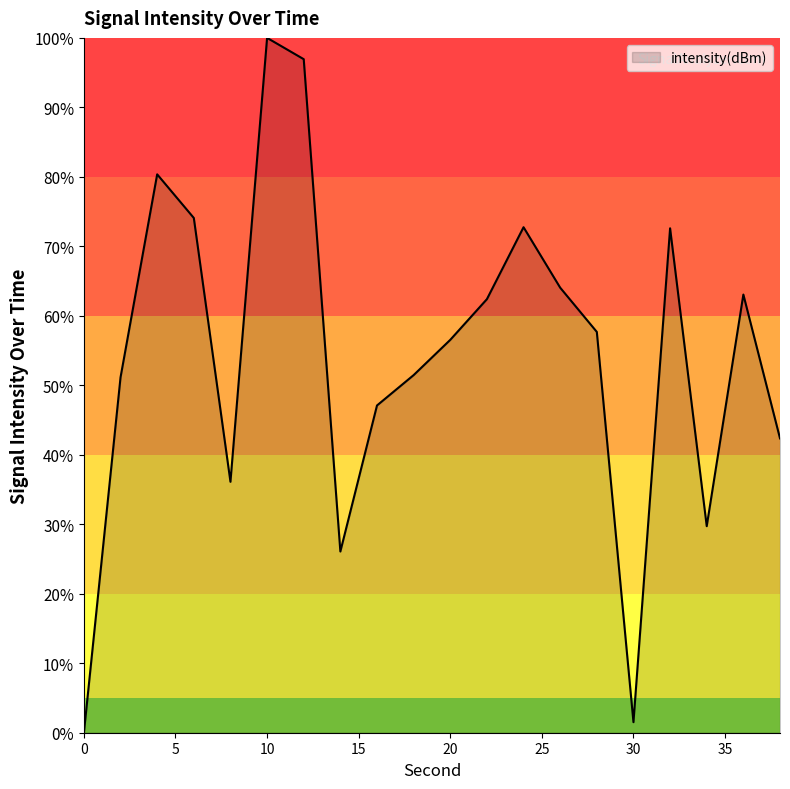

What is the greatest value displayed?

100.0